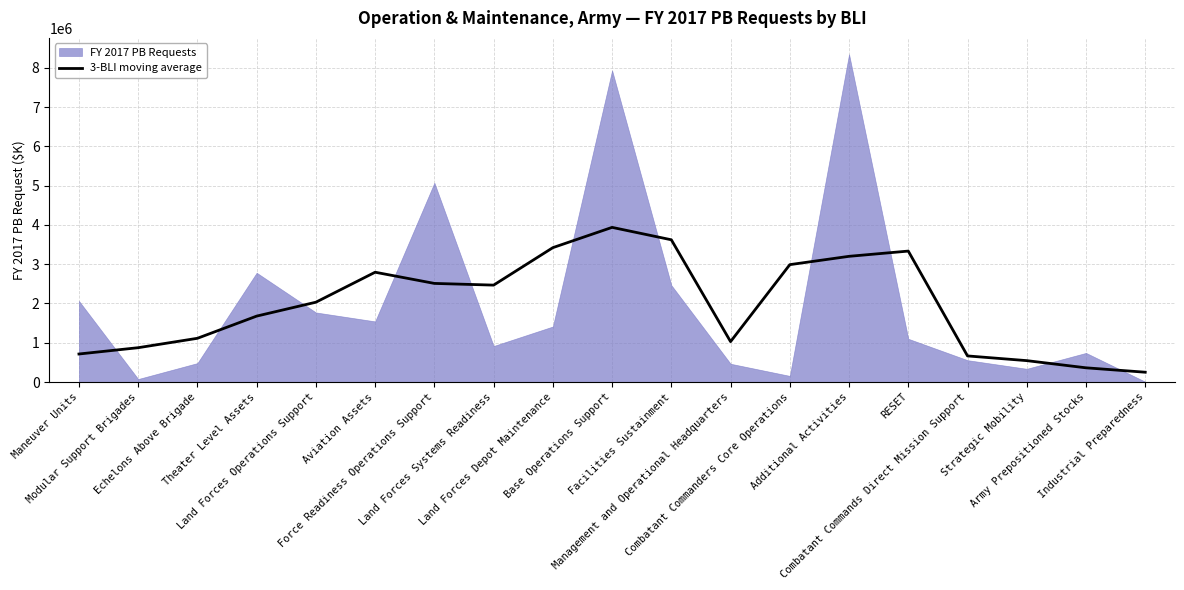

Is it true that the value at Combatant Commanders Core Operations is 2989059.7?

True